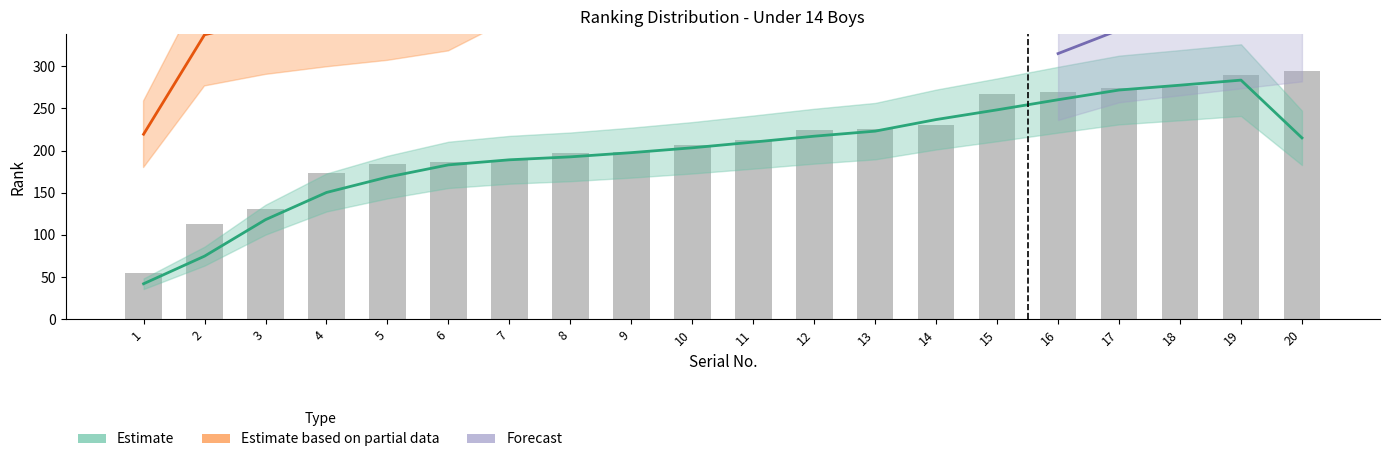

Where is Forecast nearest to the value 188?

16